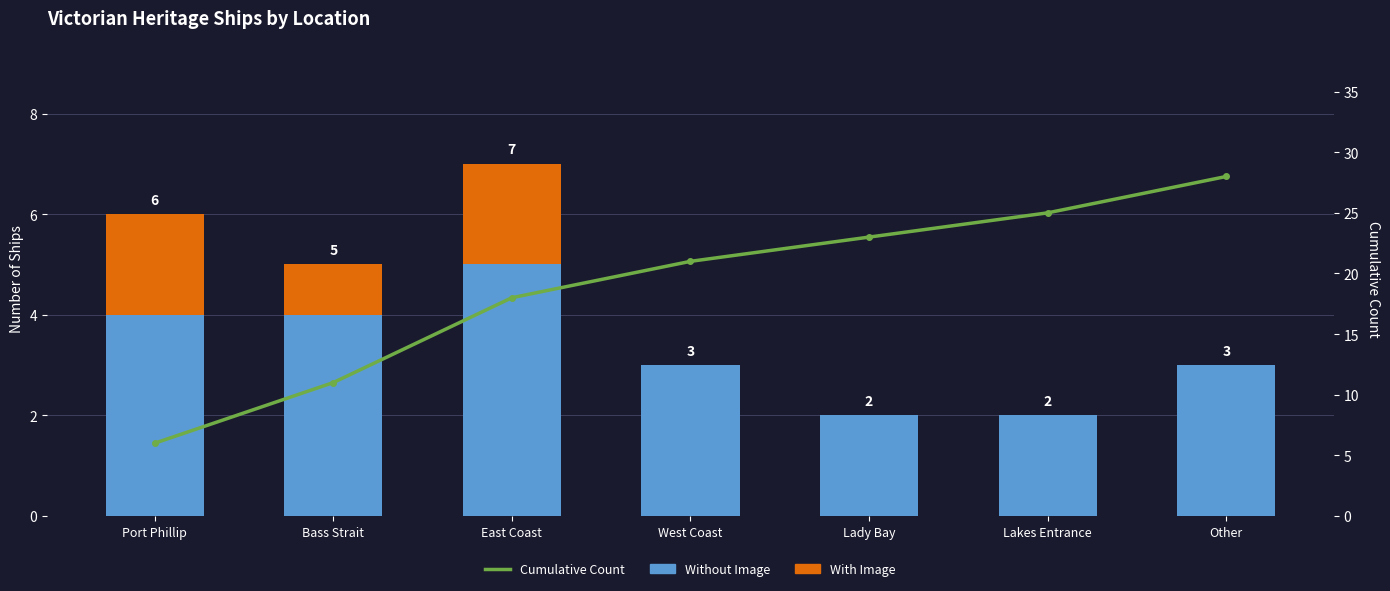

How many values in the Without Image series are below 3?

2